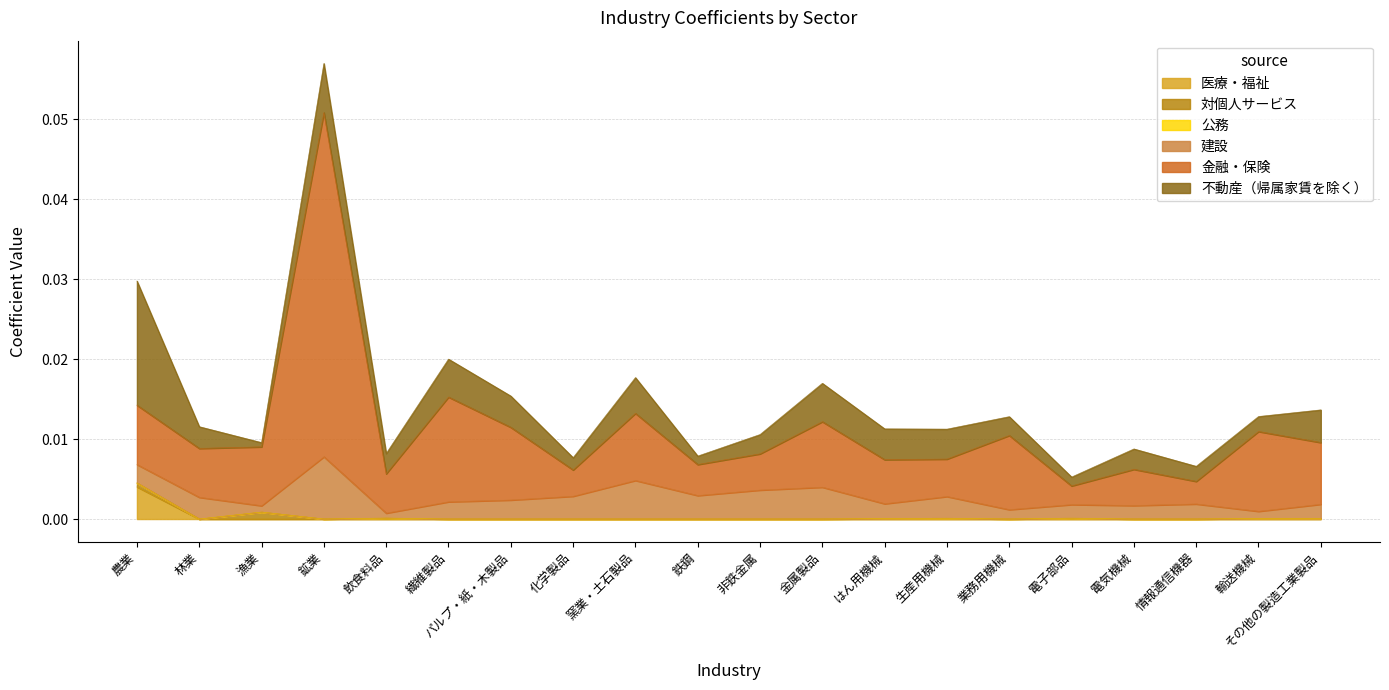

What position from the right is 窯業・土石製品?

12